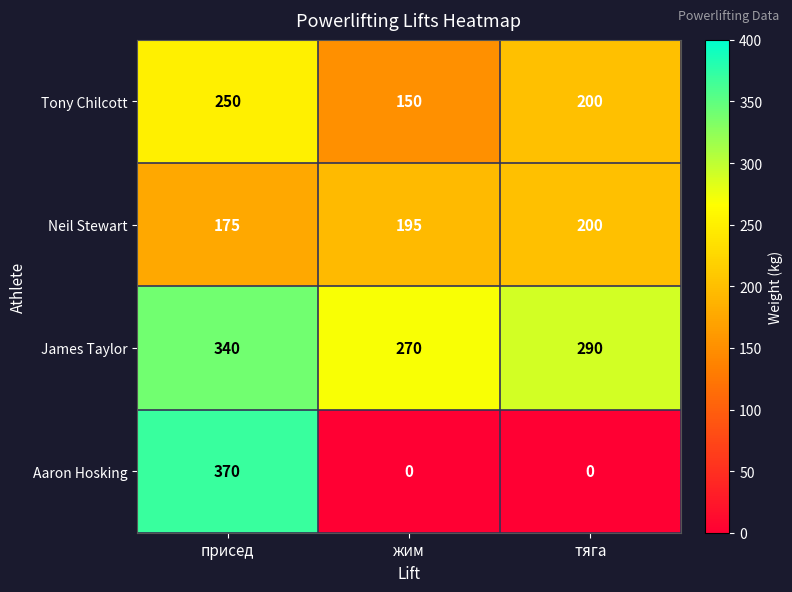

What is the spread (max minus min) of values at жим?

270